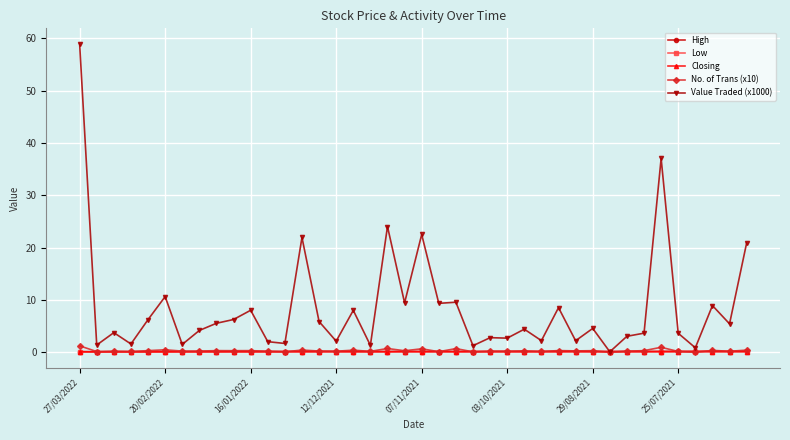

What is the value of the Closing point at the 31st from the left?

0.2